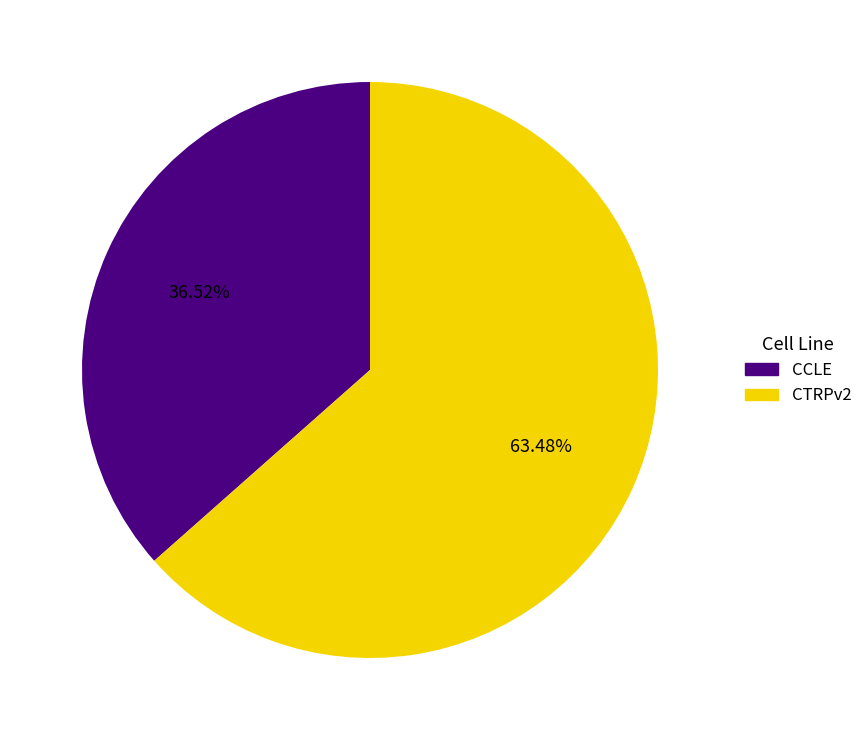

Count the number of slices in the pie.

2